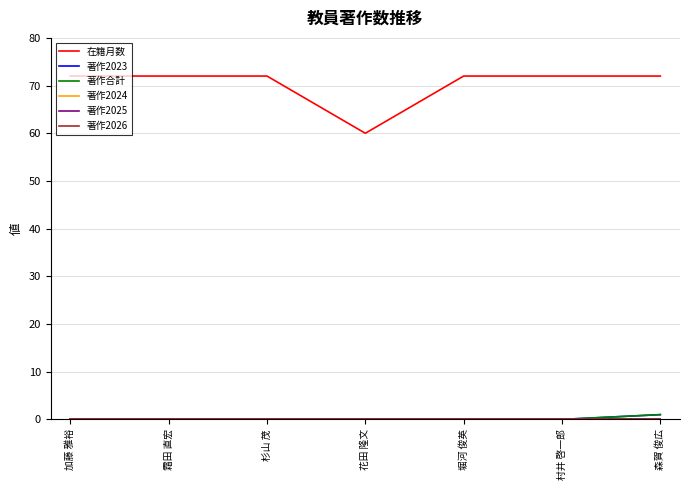

Which category has the lowest value in the 在籍月数 series?

花田 隆文